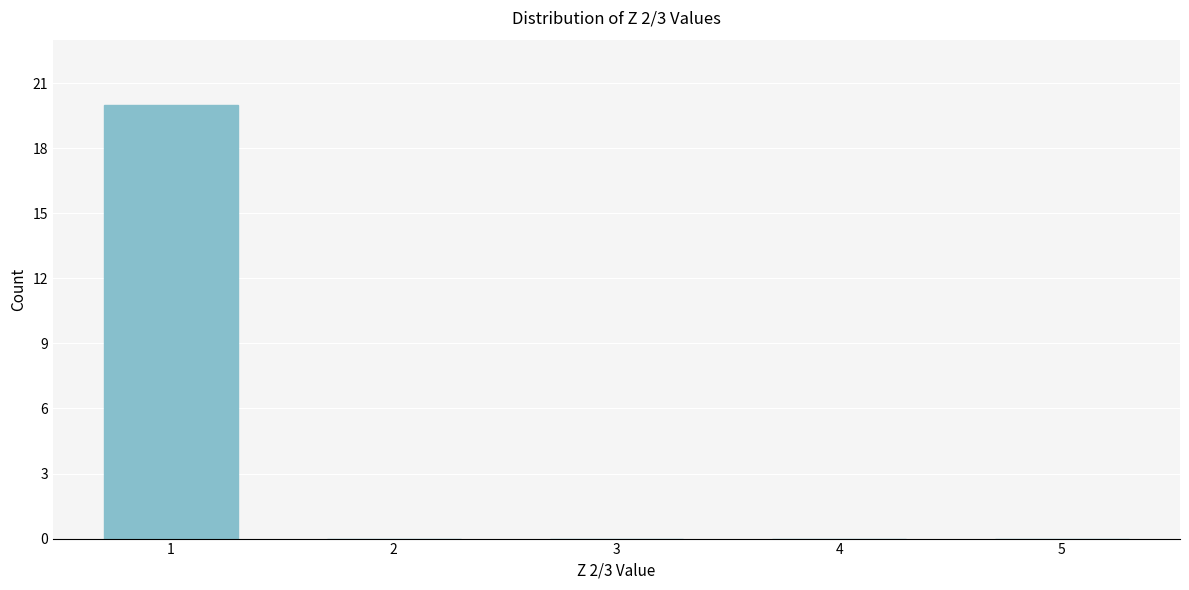

Reading right to left, list all the values displayed in this chart.

5=0	4=0	3=0	2=0	1=20